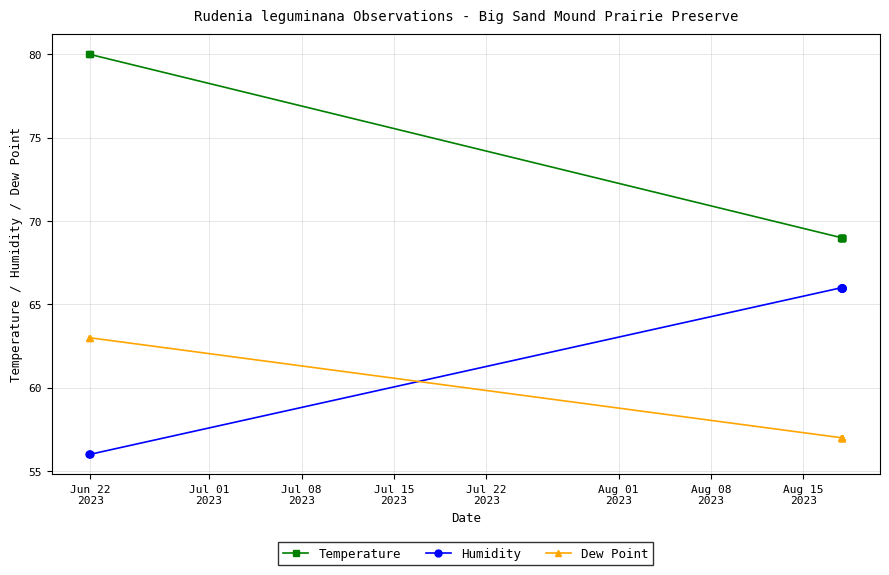

True or false: Dew Point and Temperature cross at least once.

False